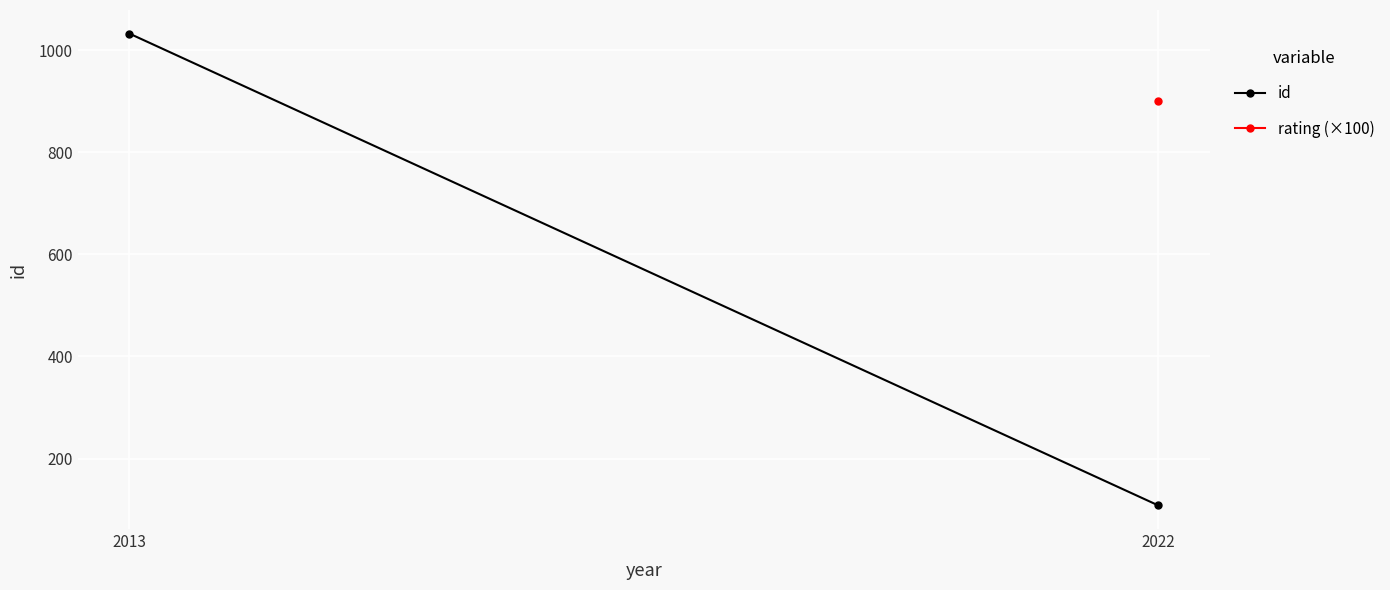

What is the value of the 1st point from the left?

1033